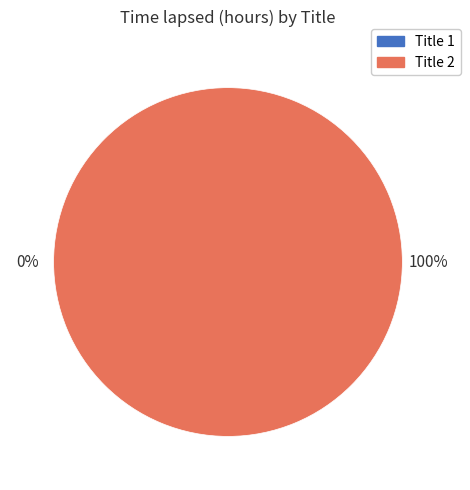

Which has a higher value, 1 or 2?

2